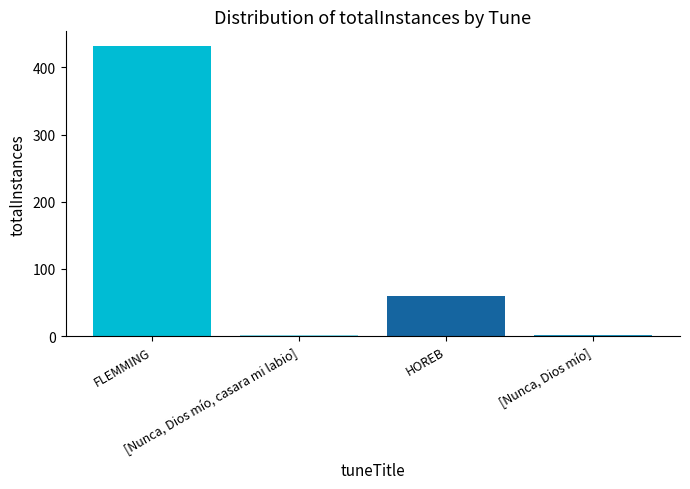

Are the bars grouped side by side (vs. stacked)?

No